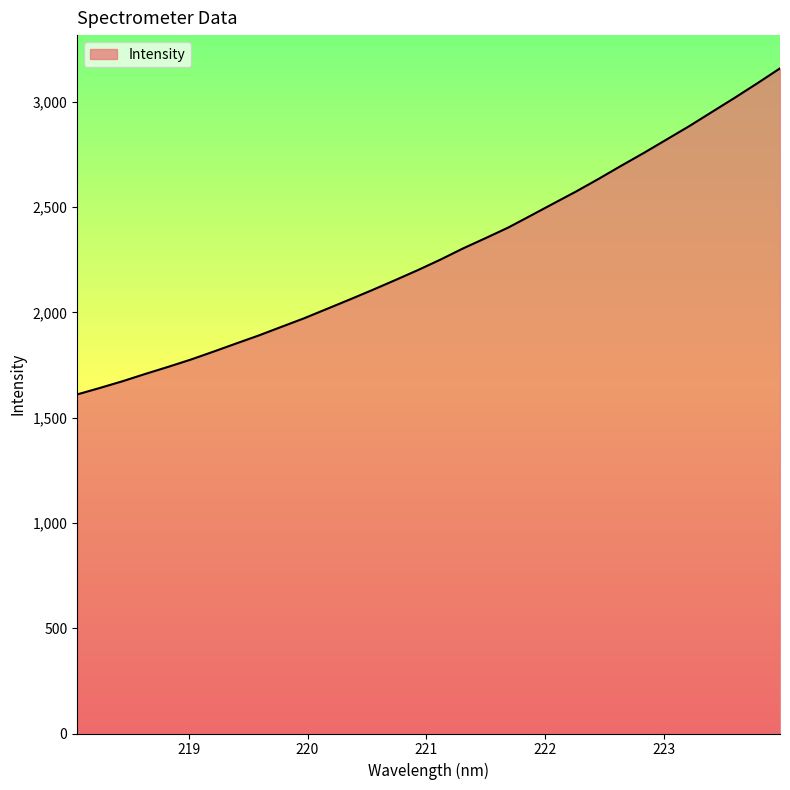

Does the chart display data point markers on the line(s)?

No